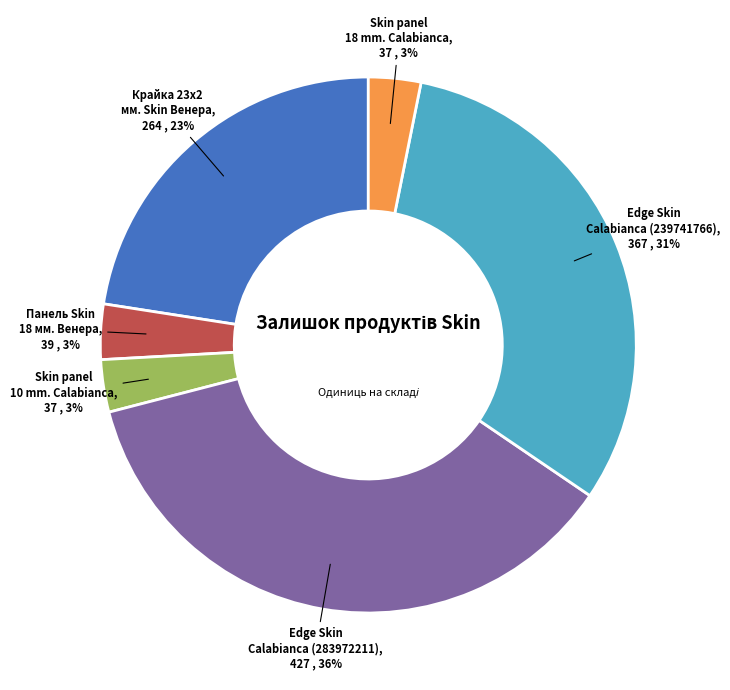

How many slices are in this pie chart?

6